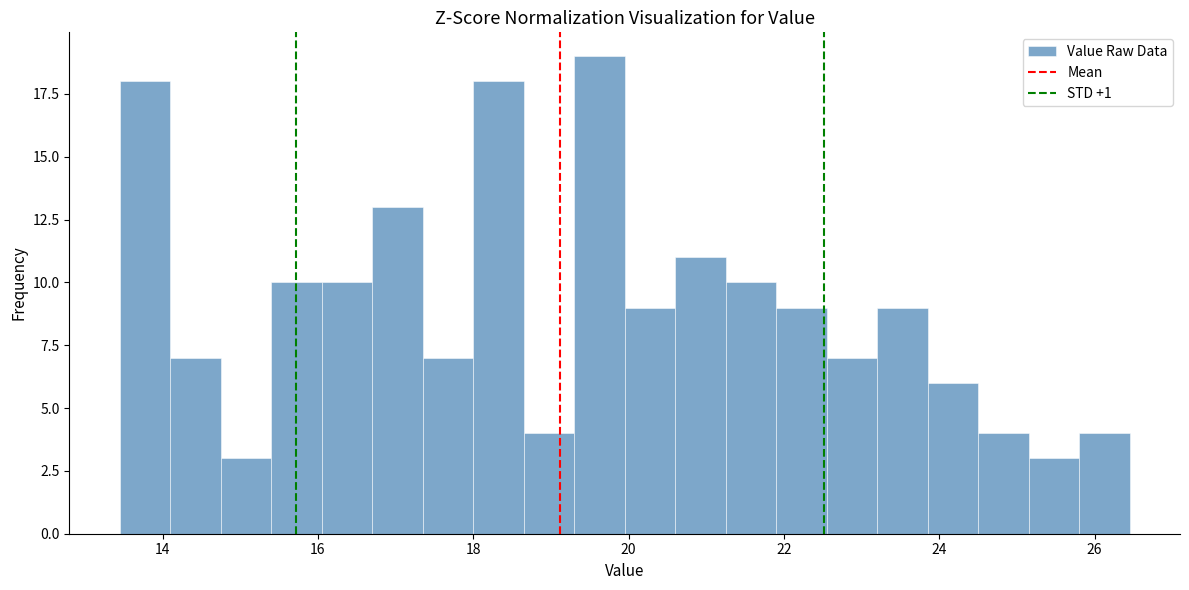

Around what value on the x-axis is the tallest bar? Give the approximate position of its centre, as read against the axis.

19.6